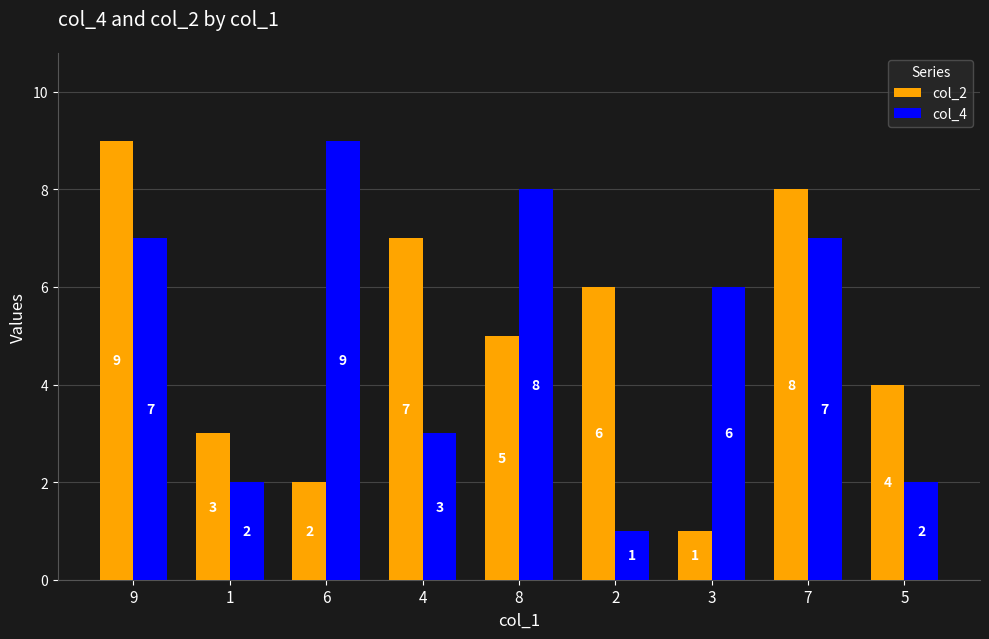

What is the difference between the second highest and second lowest values in the col_2 series?

6